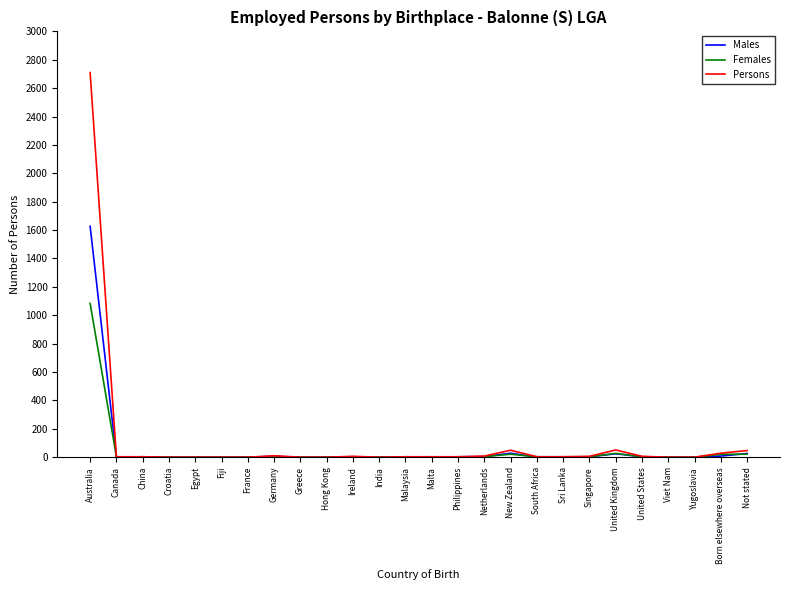

At how many categories does at least one series exceed 1230?

1